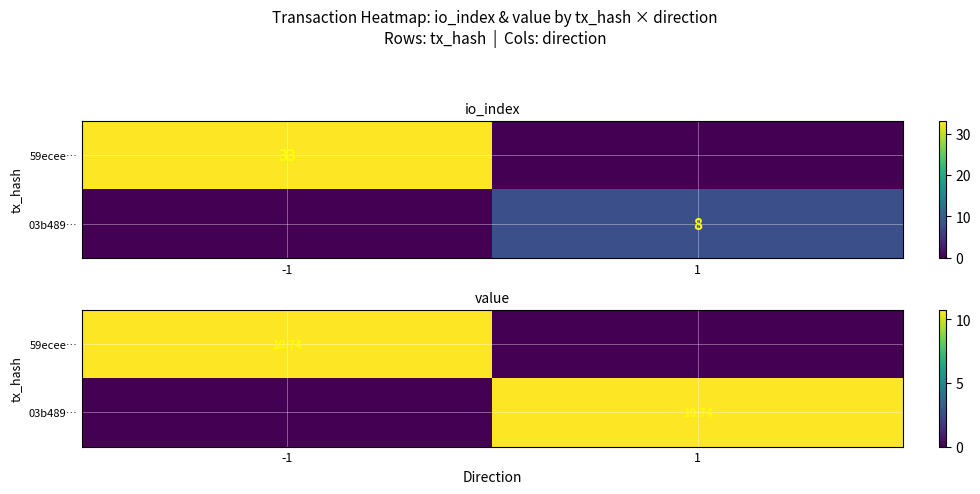

What is the sum of the 03b489… values at -1 and 1?

10.7